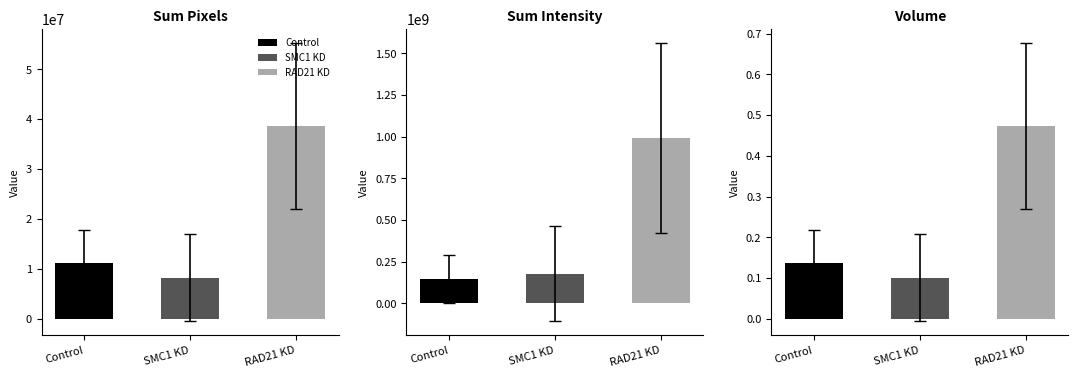

How many distinct data groups are displayed?

3